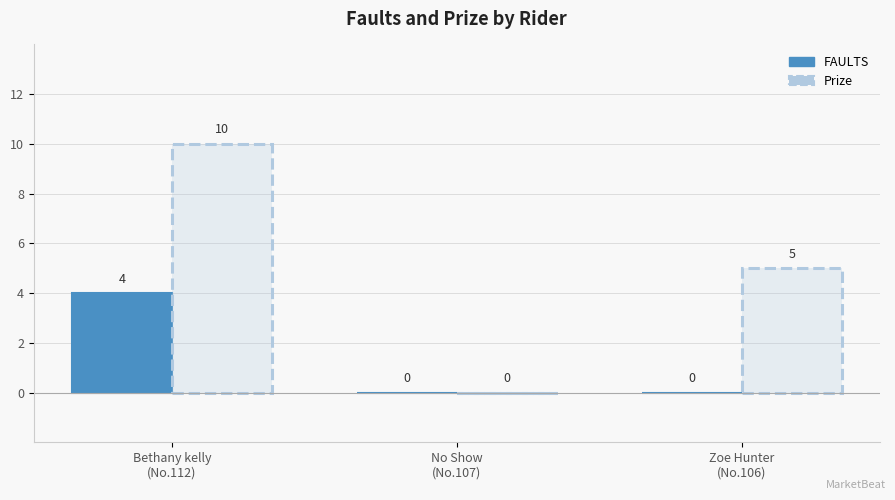

How many FAULTS values are between 0 and 4?

3